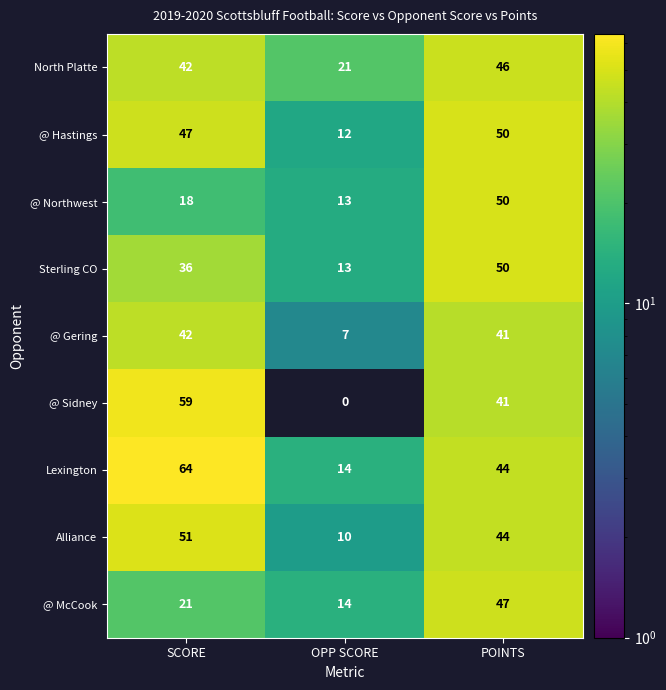

Count the number of categories in the chart.

3